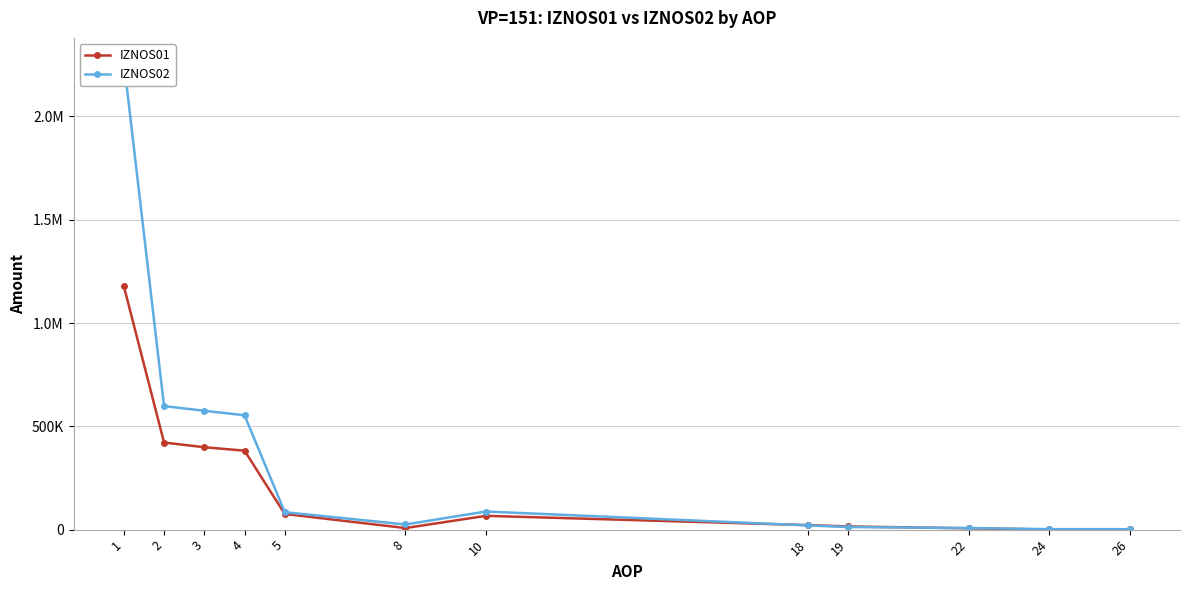

Where is the first local maximum for IZNOS01?

10